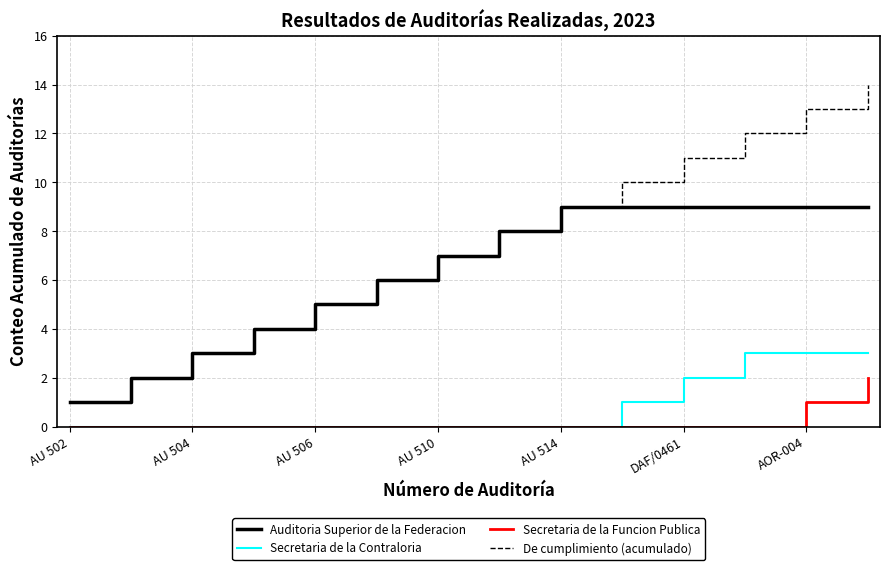

Which series has the largest total across all categories?

De cumplimiento (acumulado)